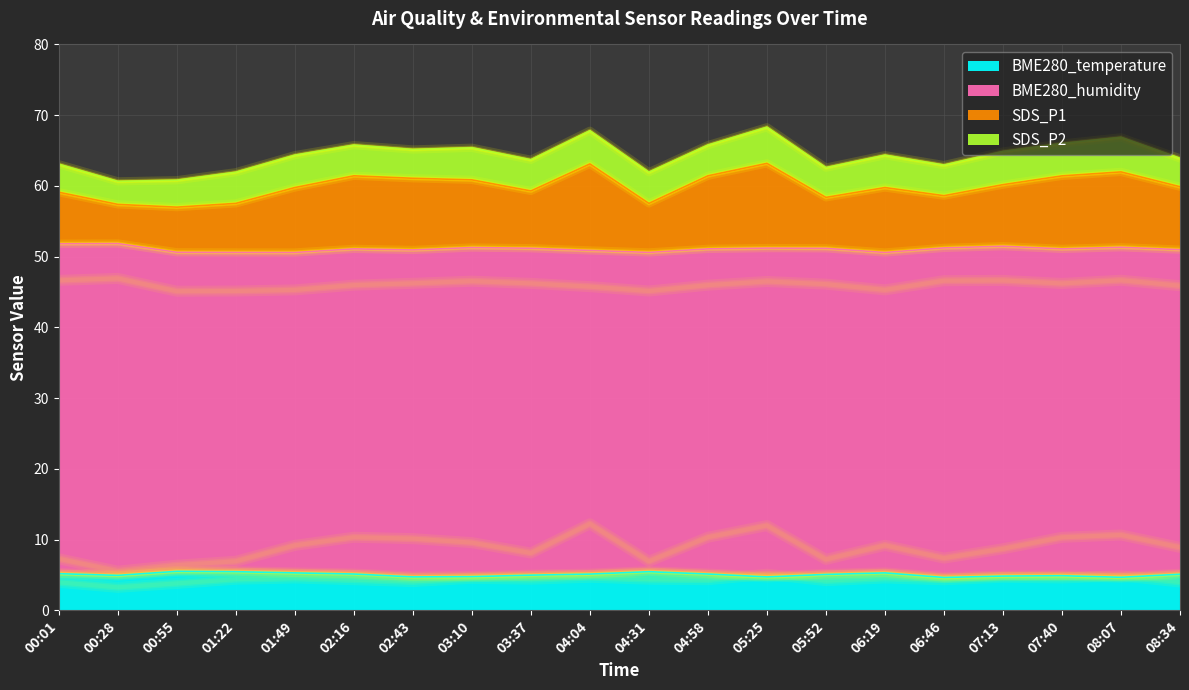

The SDS_P1 series shows 2.5 at 00:55. True or false?

False